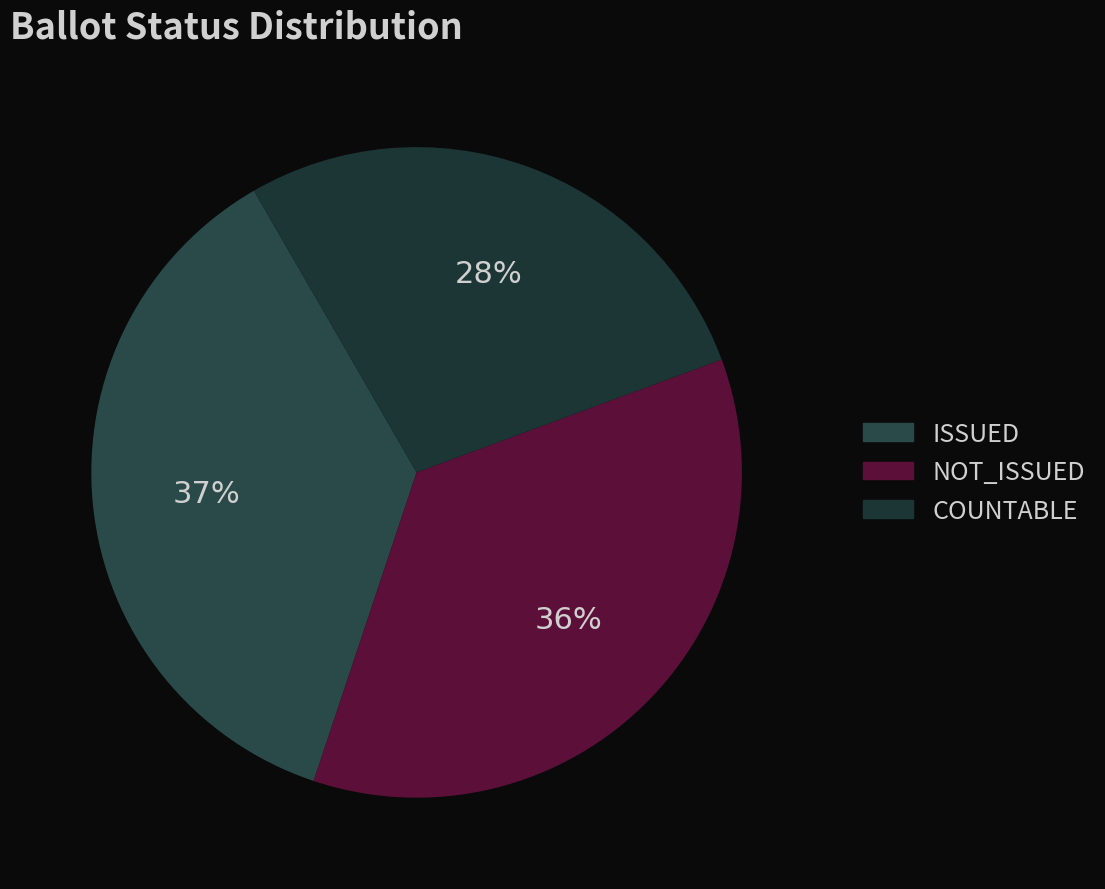

What is the change in value from ISSUED to COUNTABLE?

-46